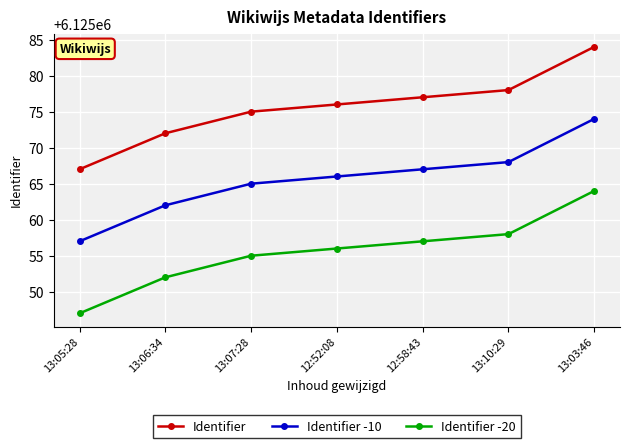

True or false: Identifier -10 and Identifier cross at least once.

False